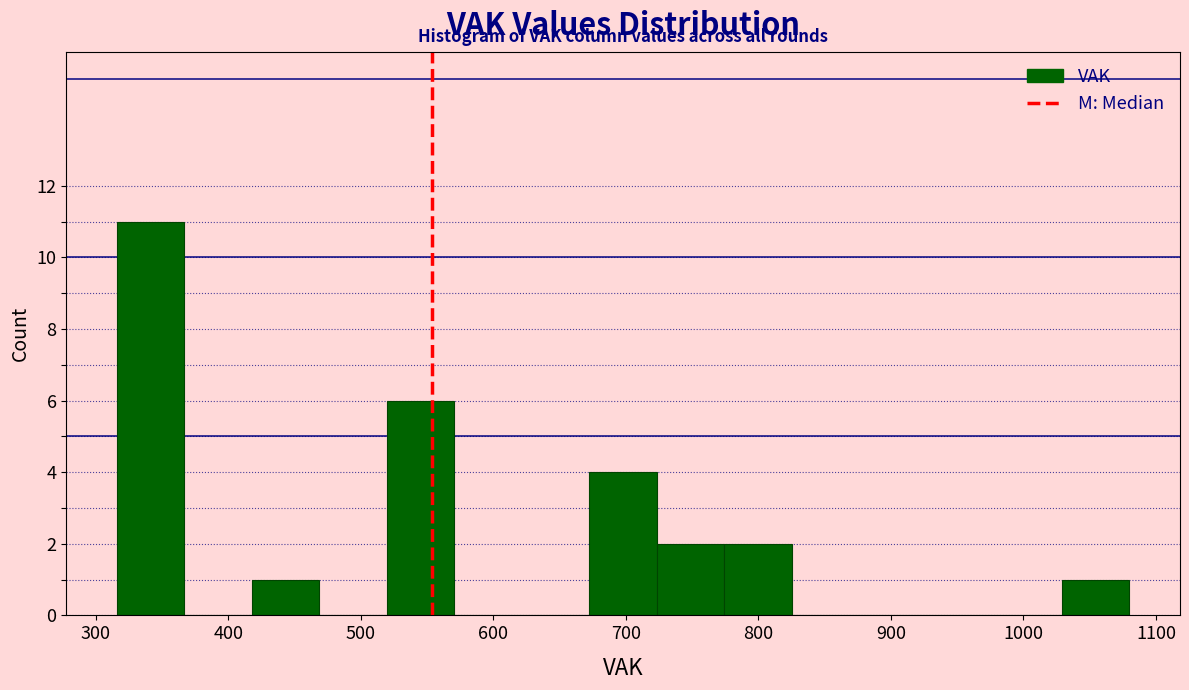

Over which range of the x-axis is the bar tallest?

320 to 370